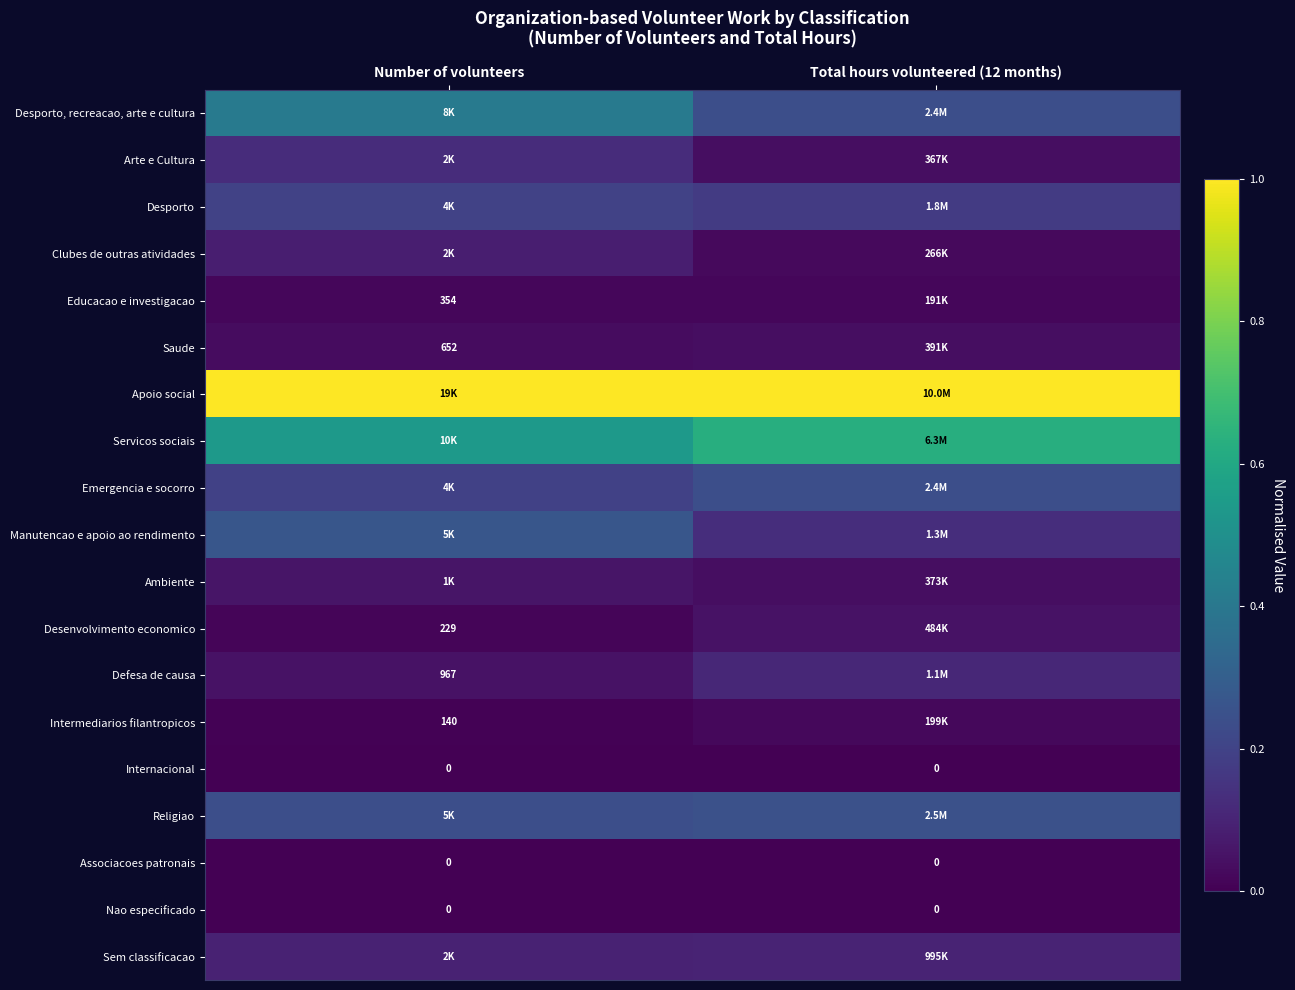

Read the Servicos sociais value at Number of volunteers.

0.5